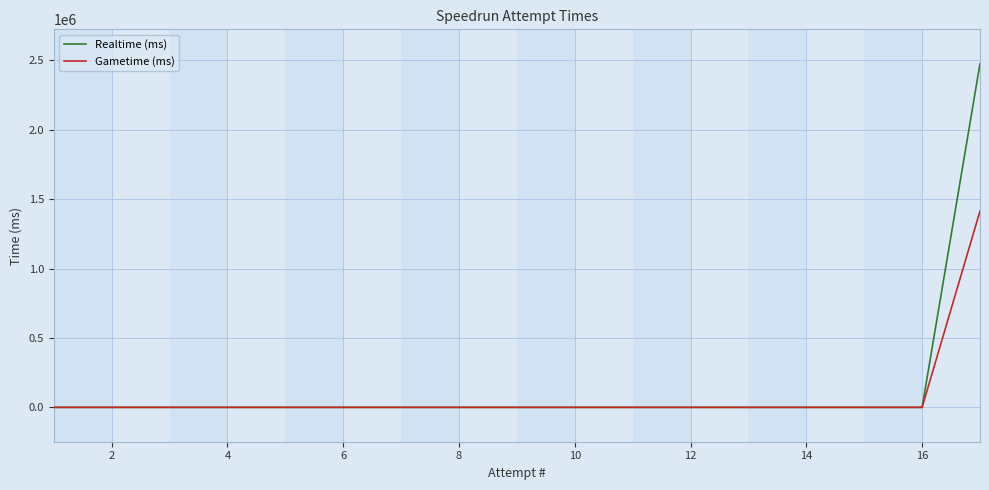

List the series in order of their peak value, lowest first.

Gametime (ms), Realtime (ms)